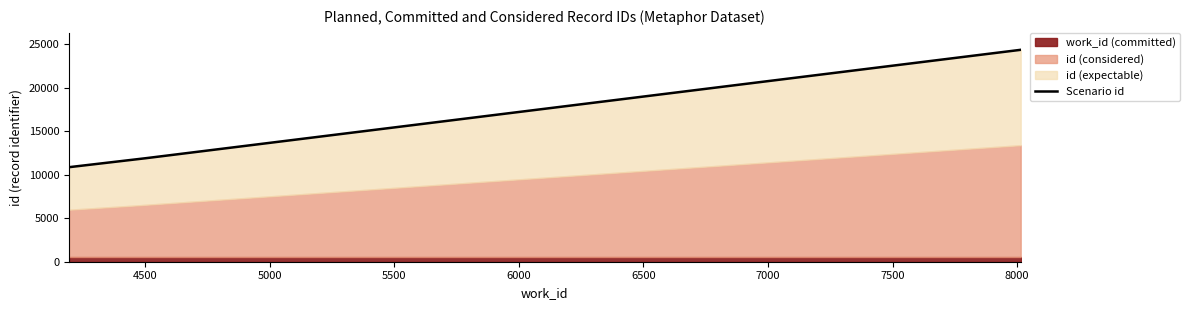

Between 4195 and 8014, which is larger?

8014